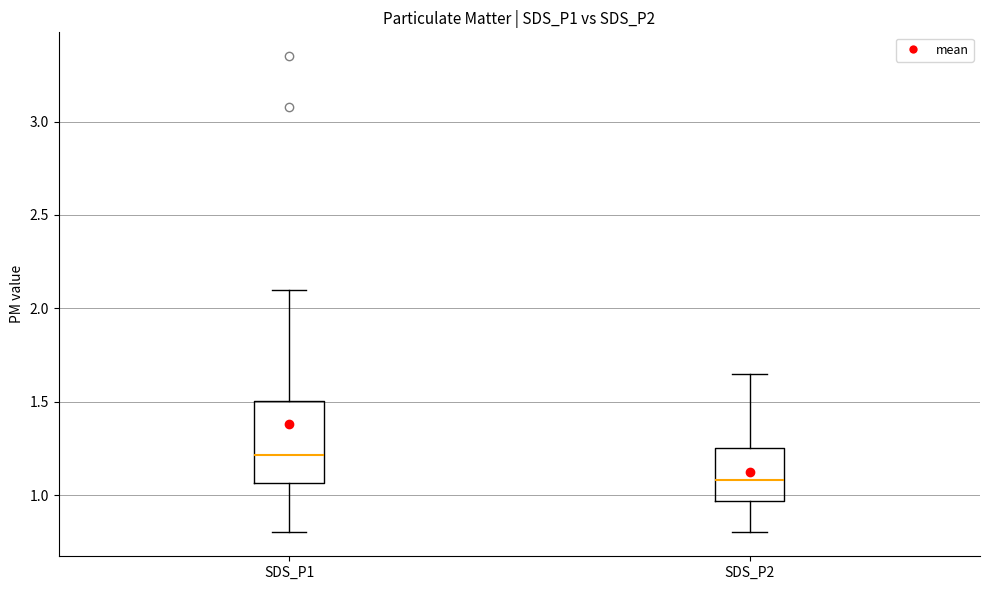

Where is the upper edge of the box for SDS_P2 on the y-axis? The values are not printed on the chart, so give them approximately, as read against the axis.

1.25